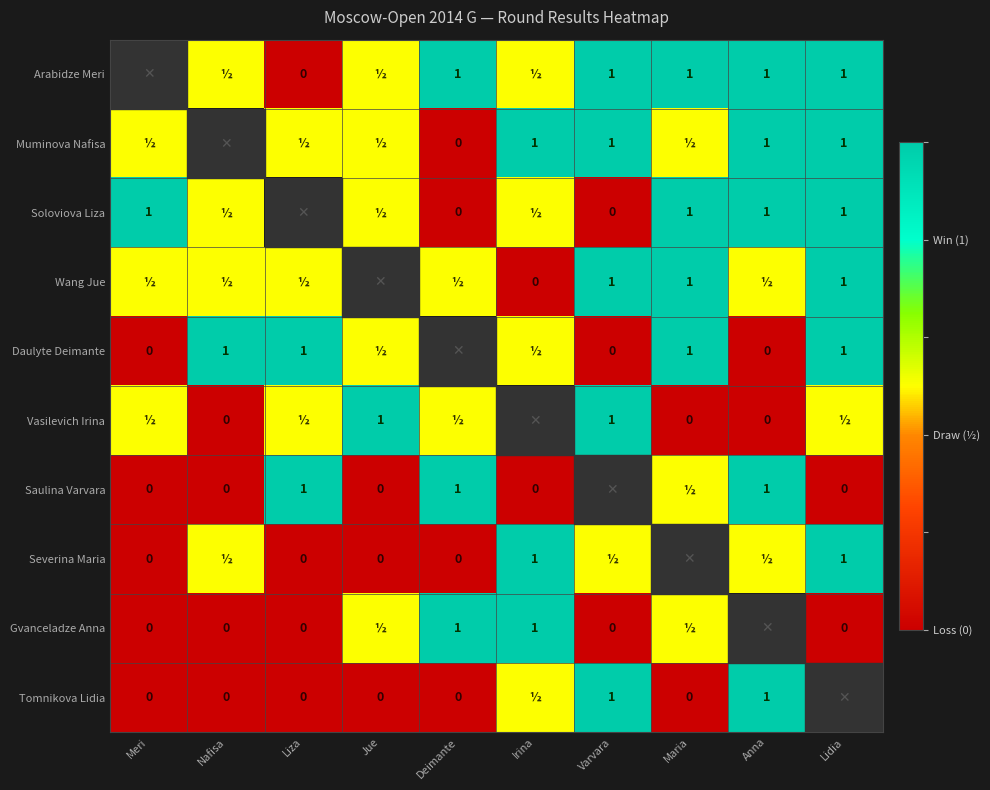

What is the sum of the Soloviova Liza values at Varvara and Maria?

1.0